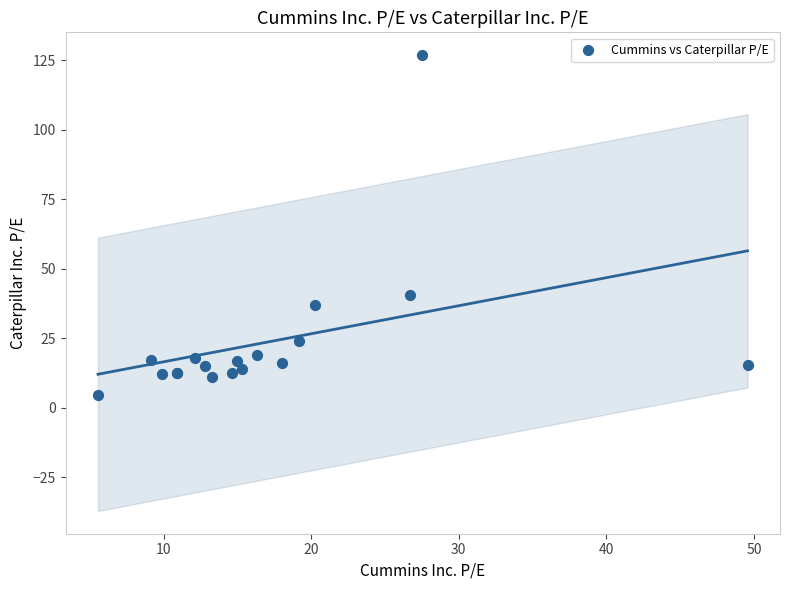

What Y value in the scatter plot is closest to 65?

40.7